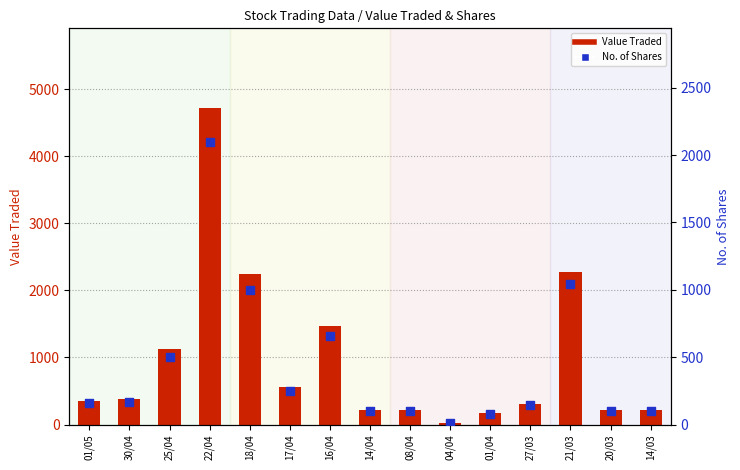

What is the total value across all series at 04/04?

32